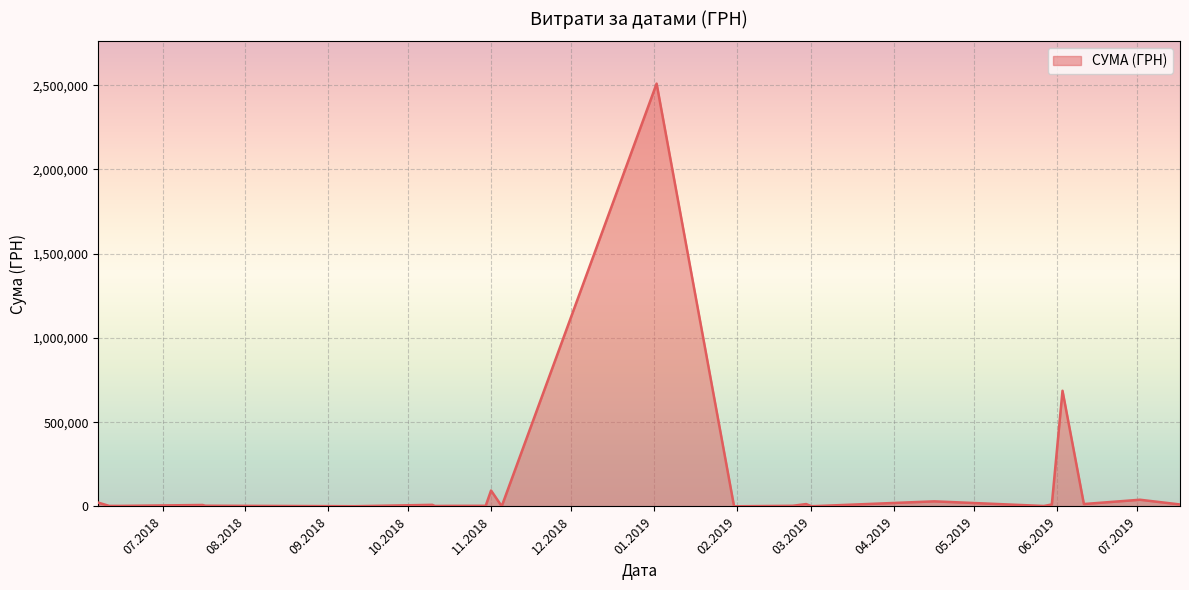

What is the greatest value displayed?

2509498.7